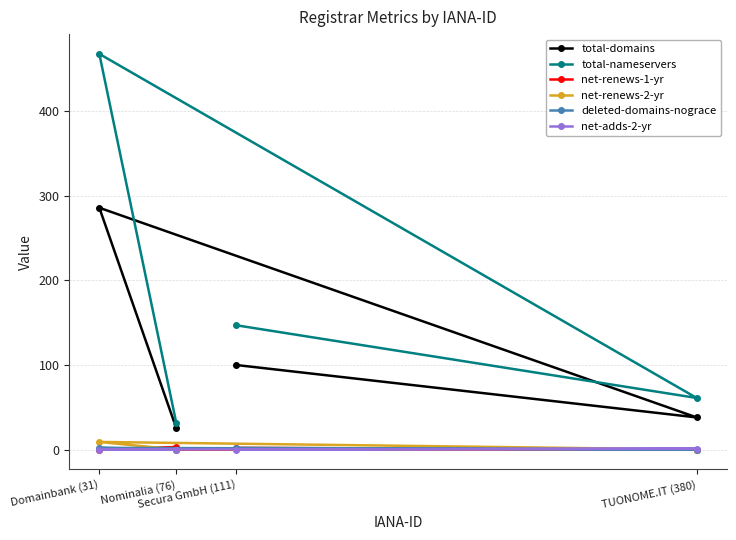

The total-domains series shows 176 at Secura GmbH (111). True or false?

False